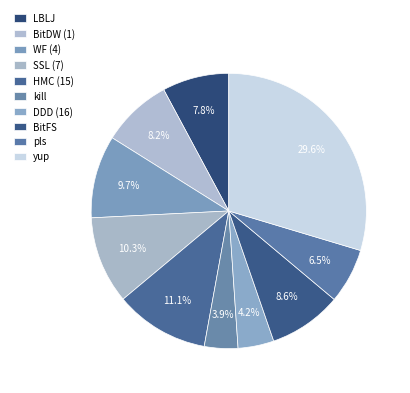

Which has a higher value, yup or HMC (15)?

yup